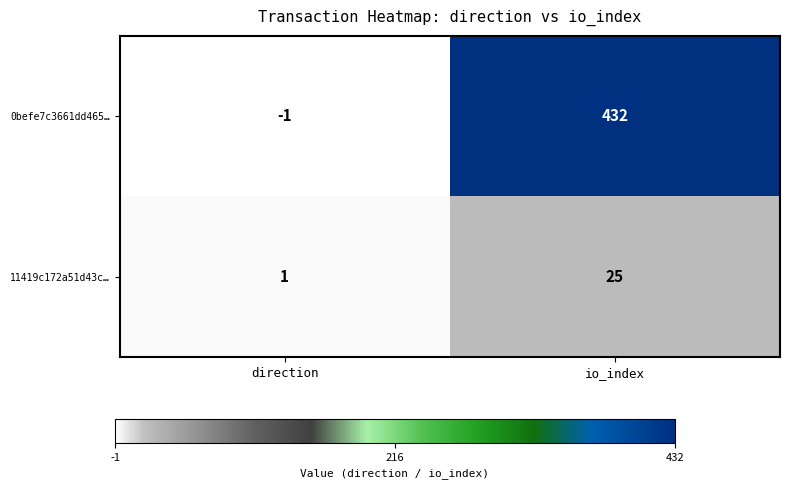

The 11419c172a51d43c… series shows 0 at direction. True or false?

False